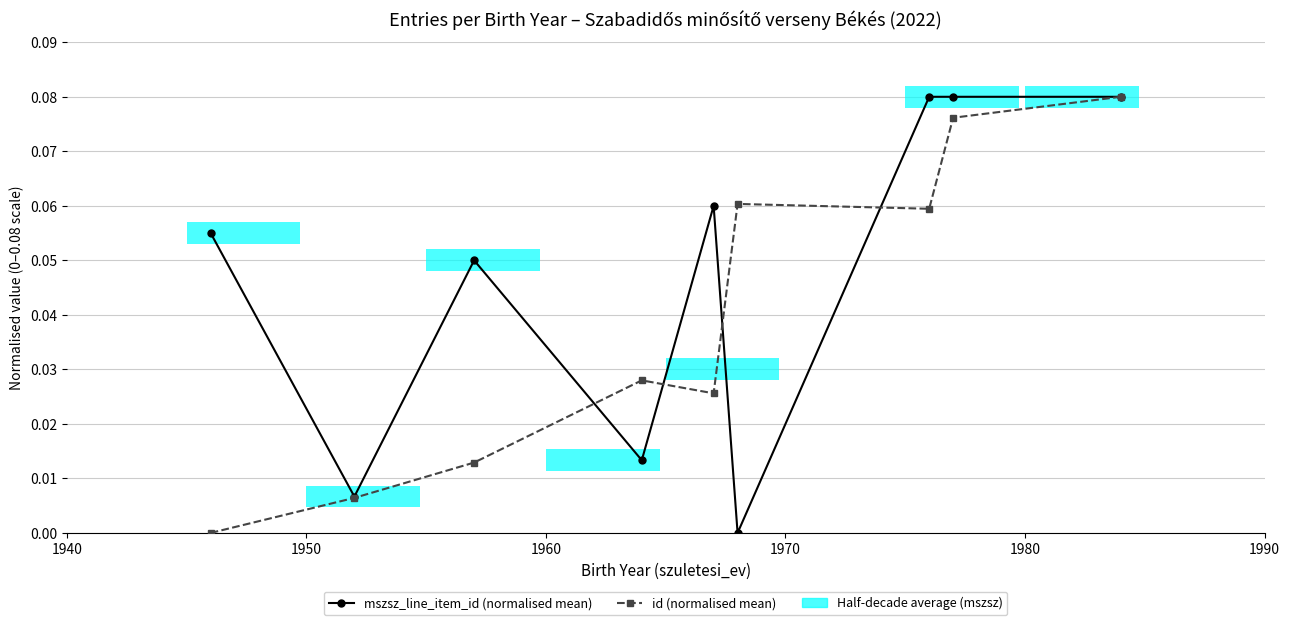

Count the number of data series in this chart.

2